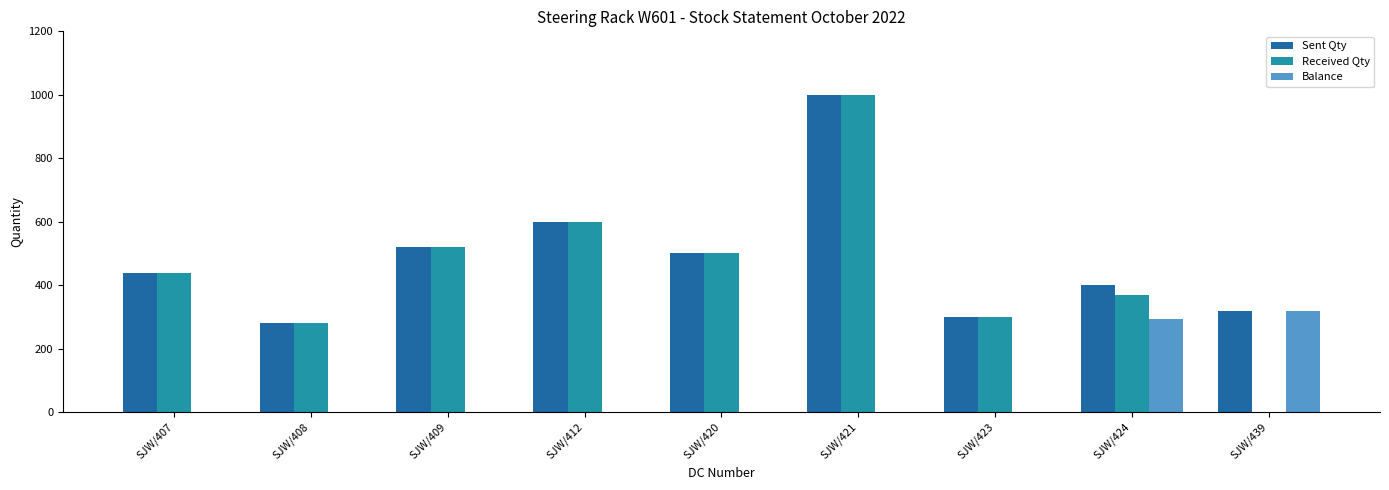

What is the highest value of the Balance series?

320